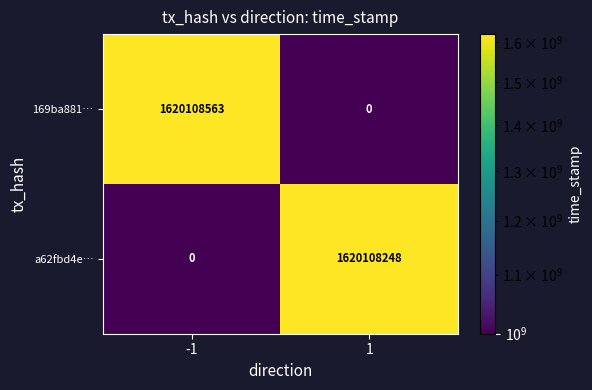

Reading left to right, list all the values displayed in this chart.

169ba881…: -1=1620108563	1=0
a62fbd4e…: -1=0	1=1620108248